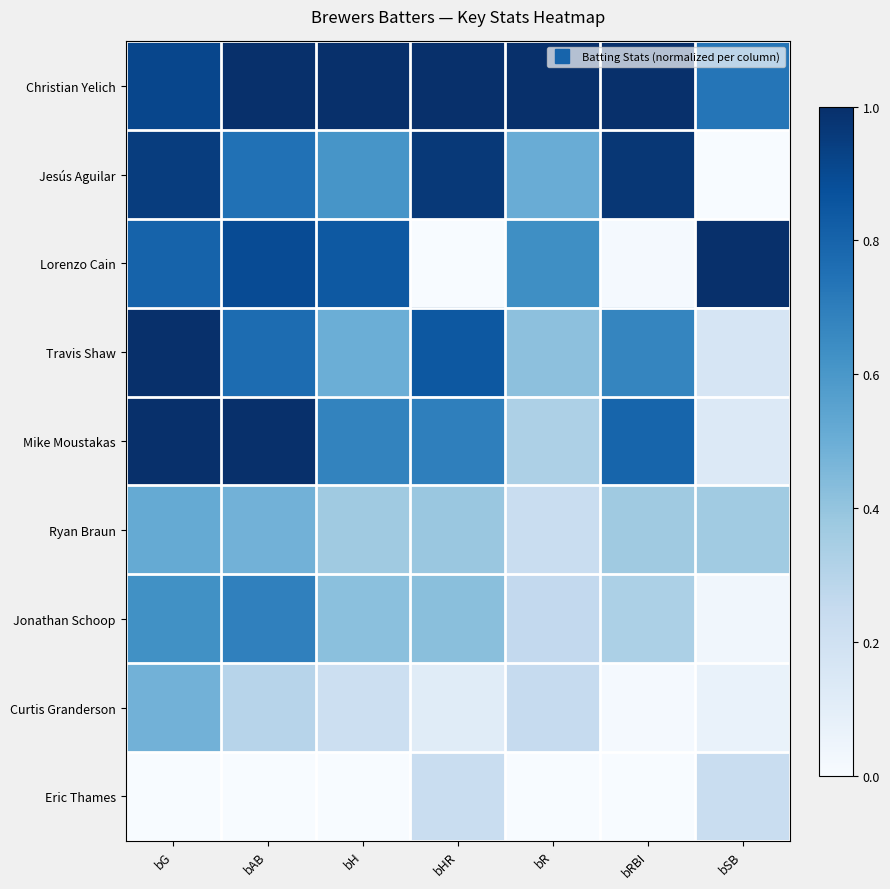

At which category is the sum across all series the highest?

bG